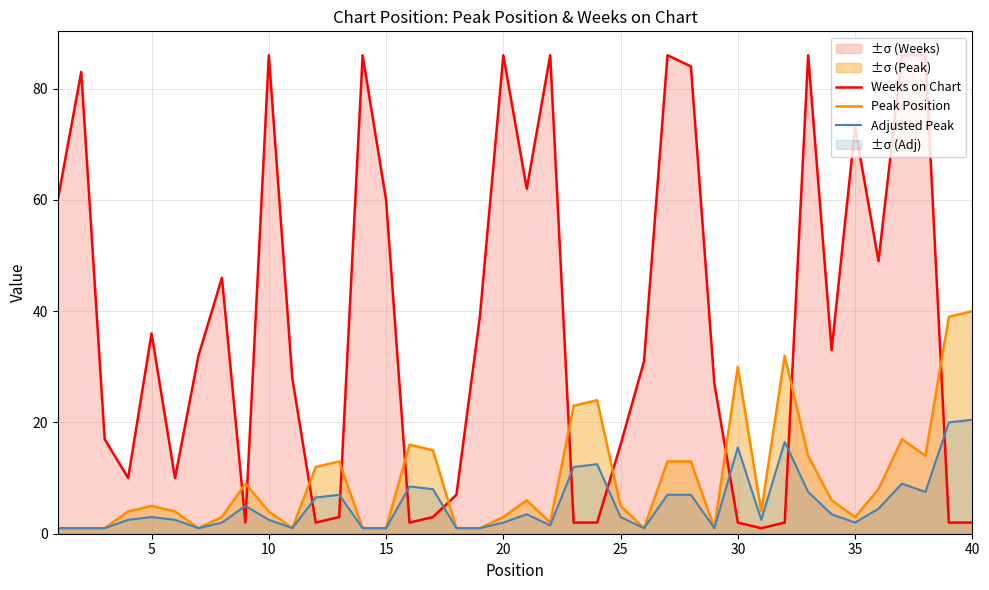

How many lines are shown in the chart?

3